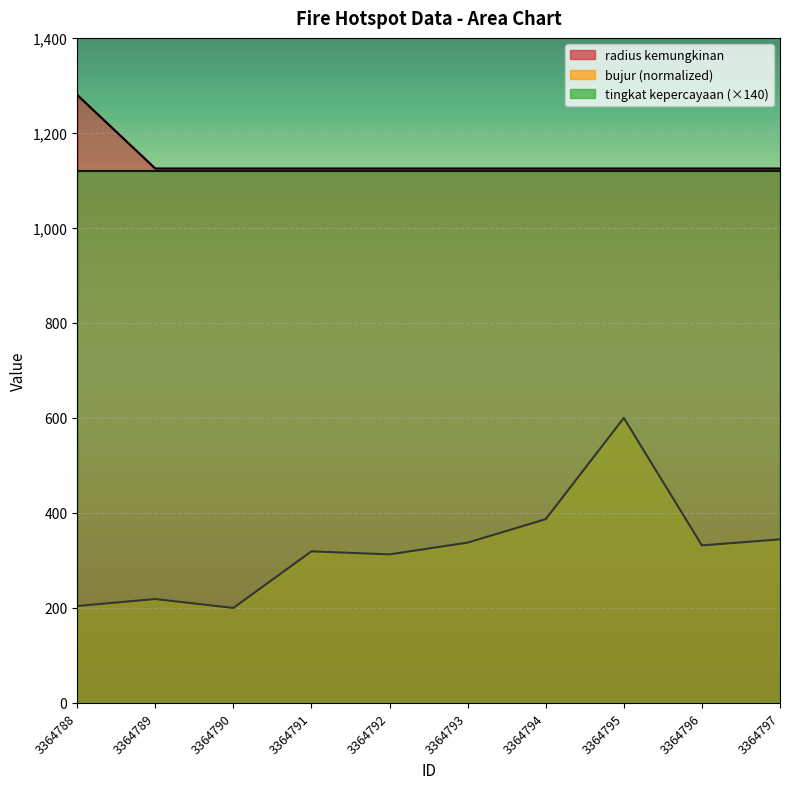

The radius kemungkinan series shows 1125.0 at 3364790. True or false?

True